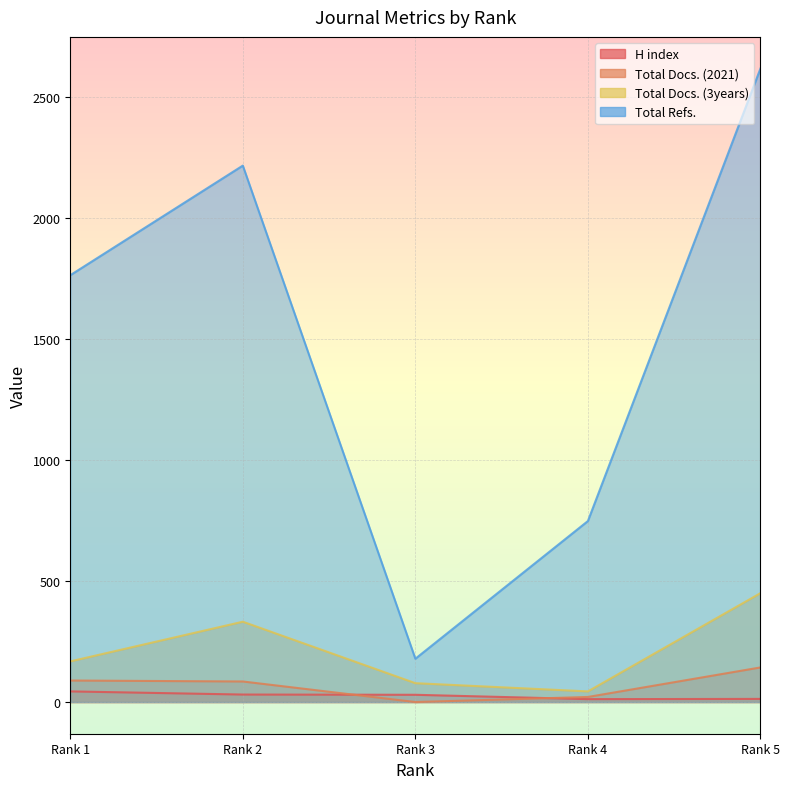

In H index, how many points are lower than both neighbors (excluding endpoints)?

1